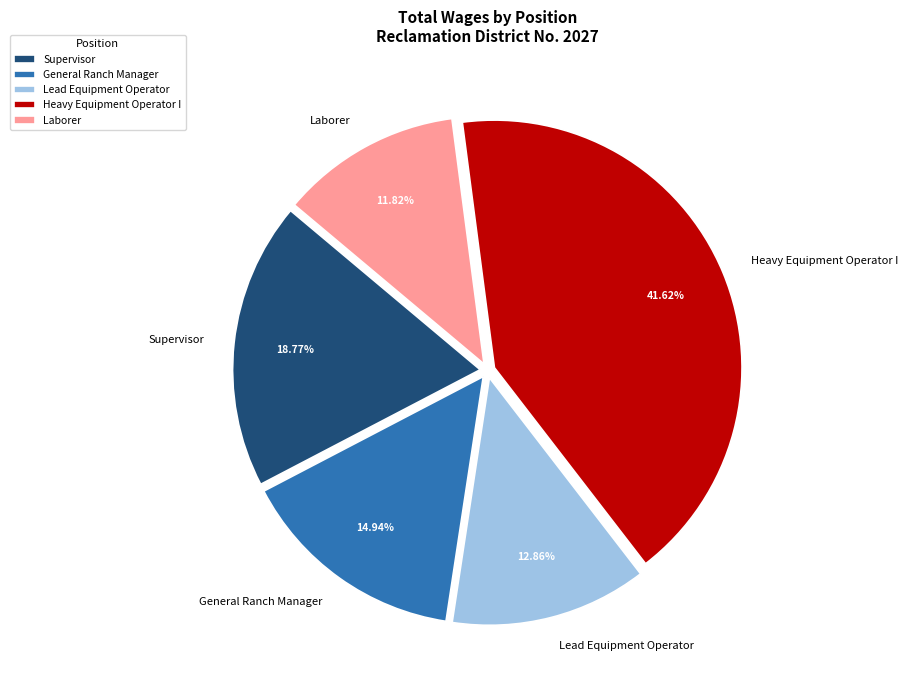

What is the ratio of the value at Supervisor to the value at General Ranch Manager?

1.3